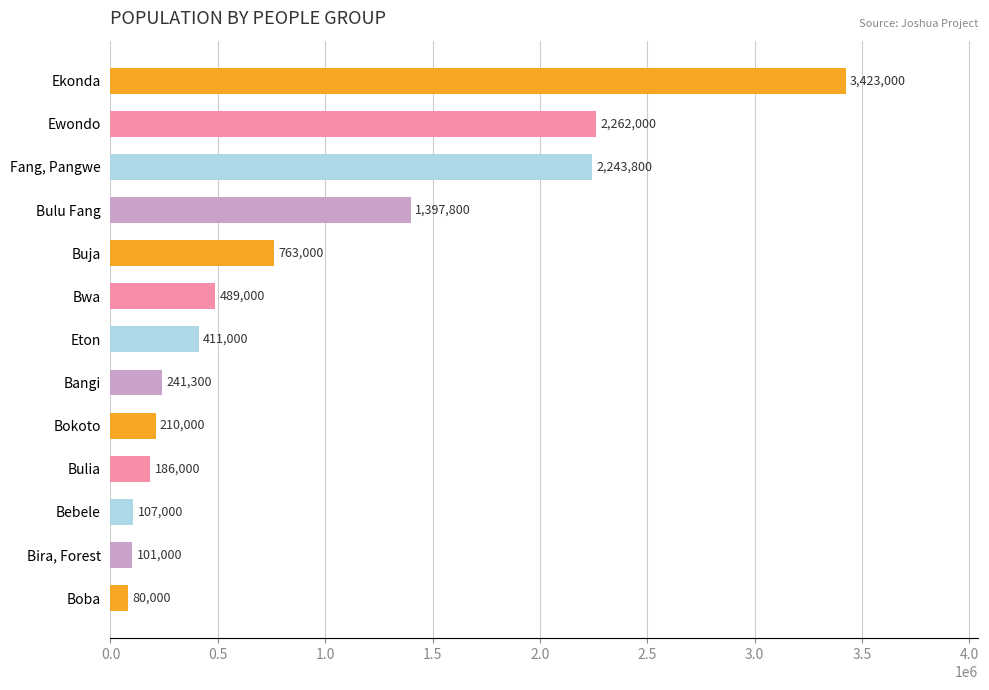

Are the bars grouped side by side (vs. stacked)?

No